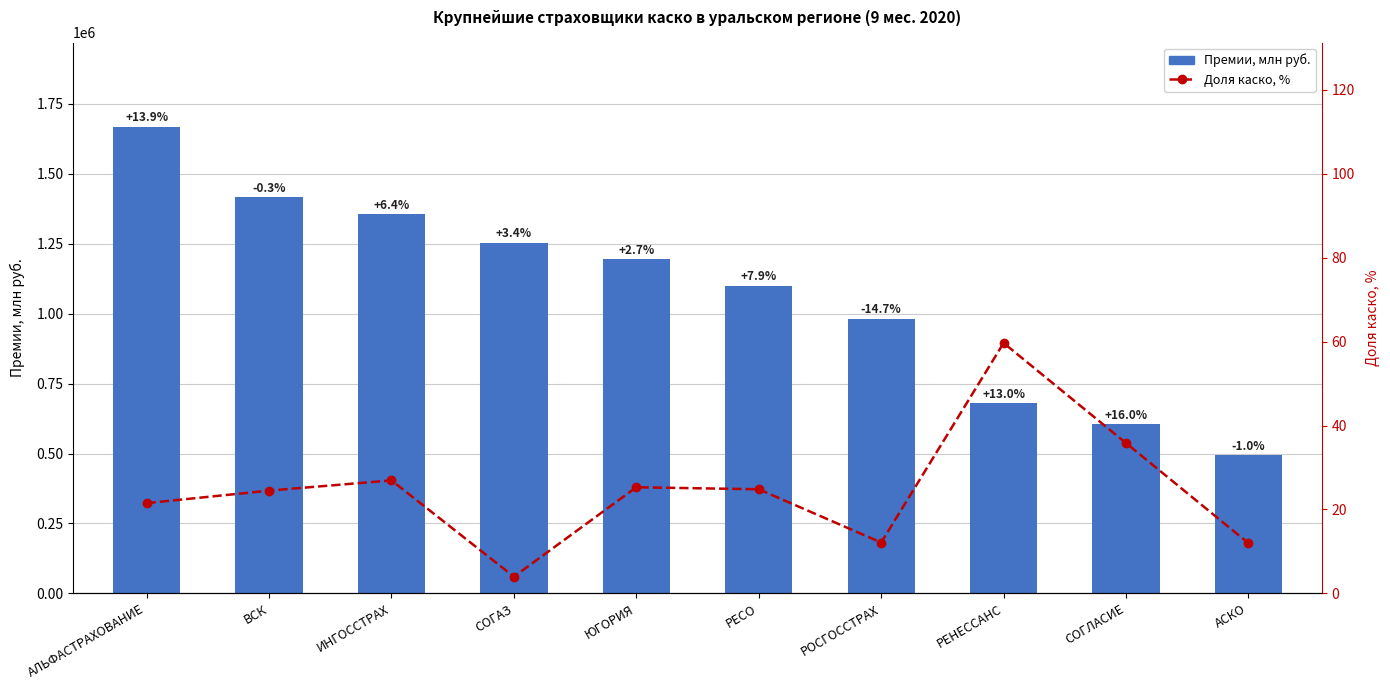

What is the minimum value shown in the chart?

4.0